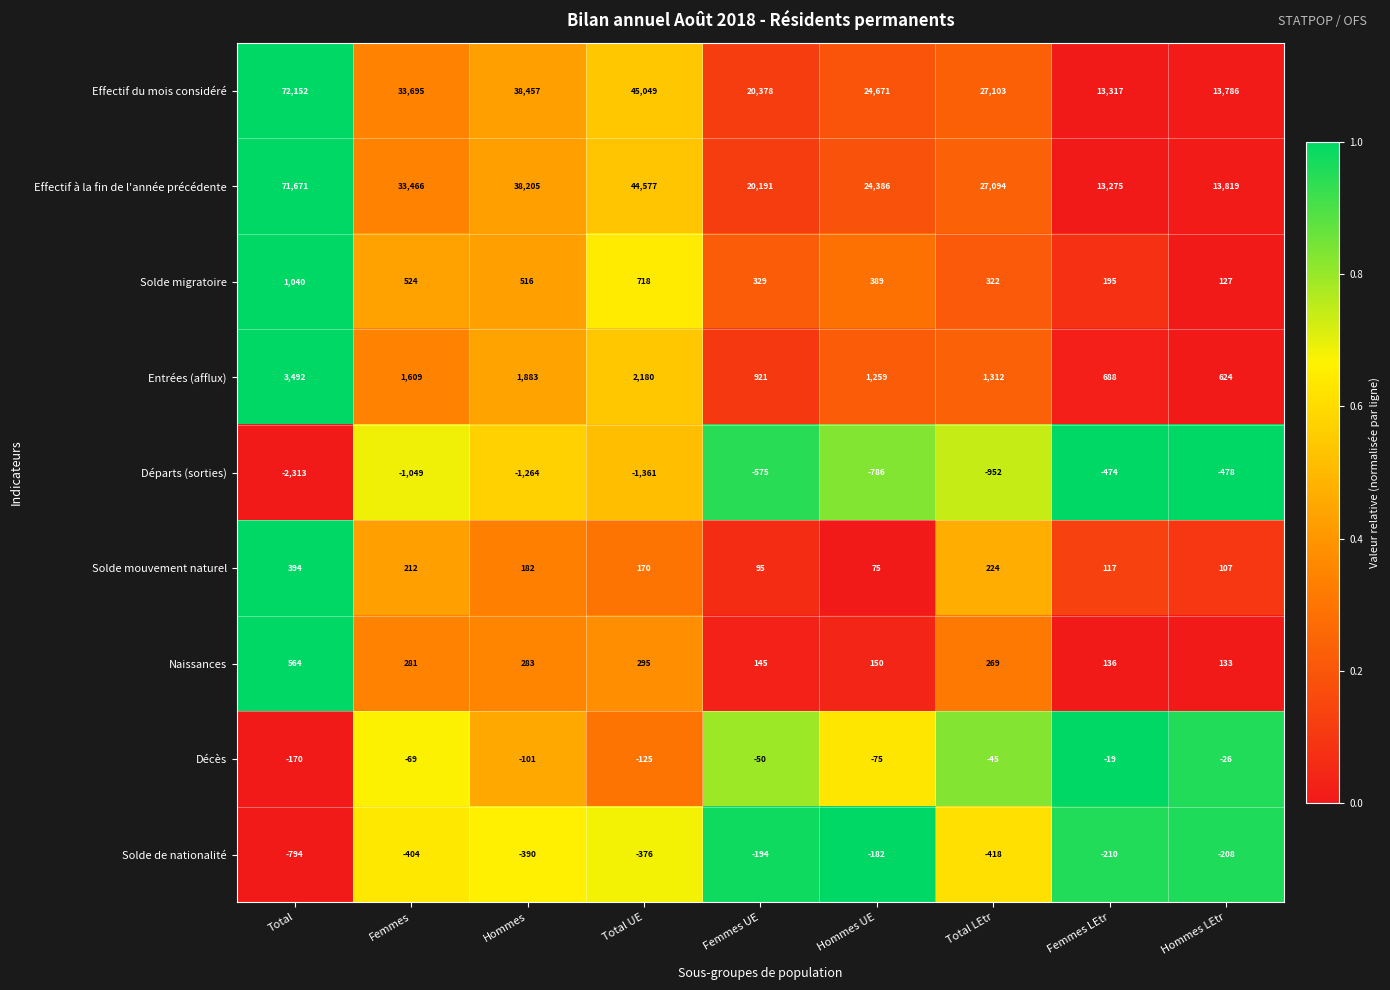

What is the difference between the maximum and minimum values in the Départs (sorties) series?

1839